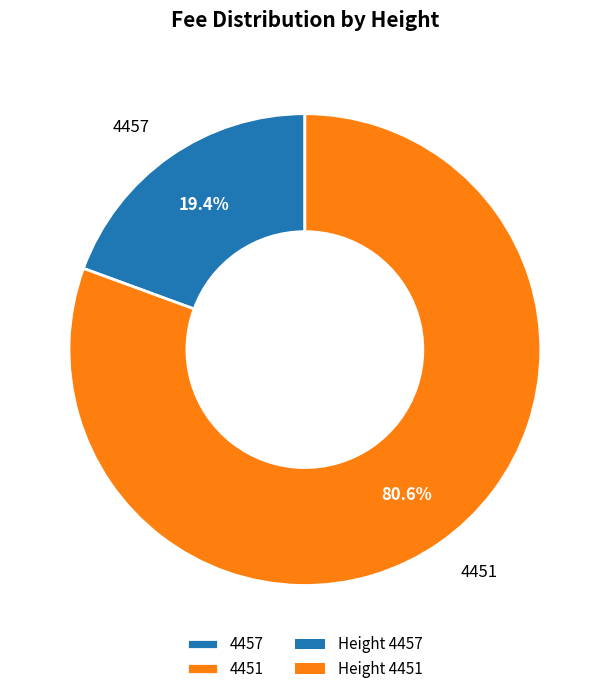

Is it true that 4457 is 19% of the pie?

True